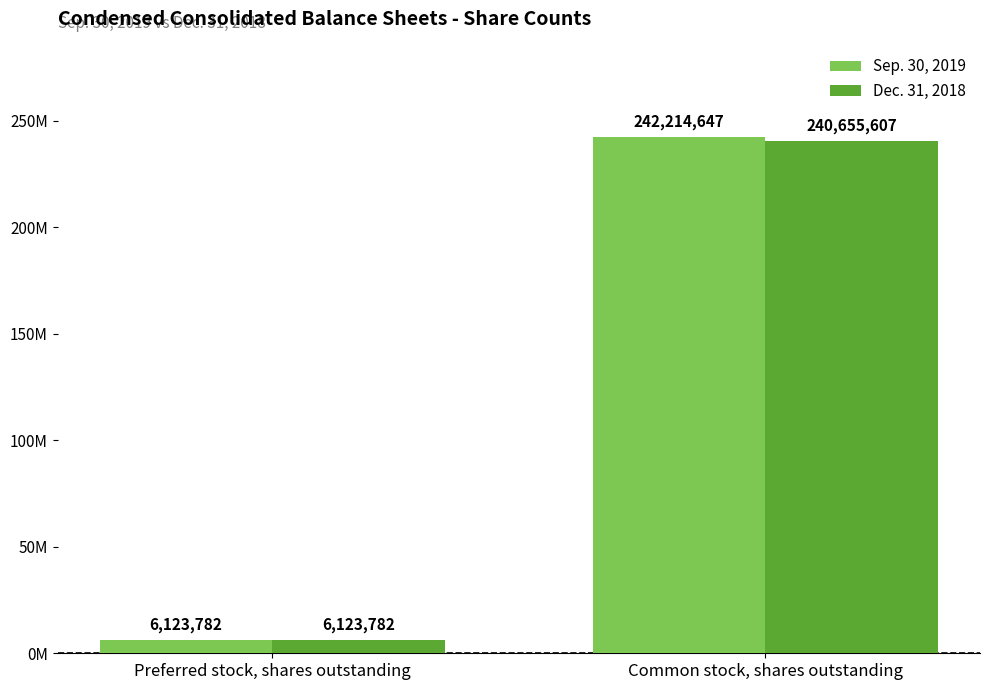

True or false: Sep. 30, 2019 has a value of 6123782 at Preferred stock, shares outstanding.

True